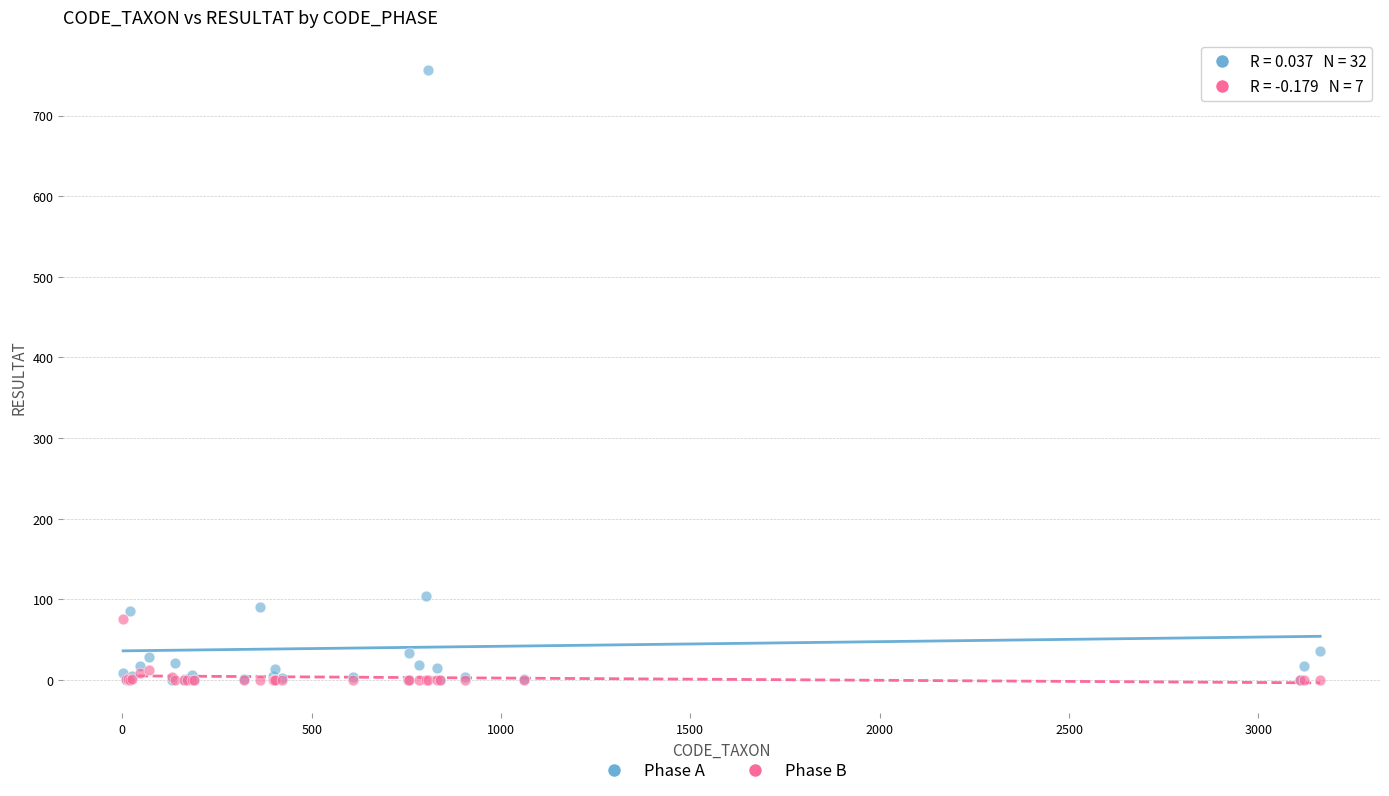

Across all series, what Y value is closest to 378?

104